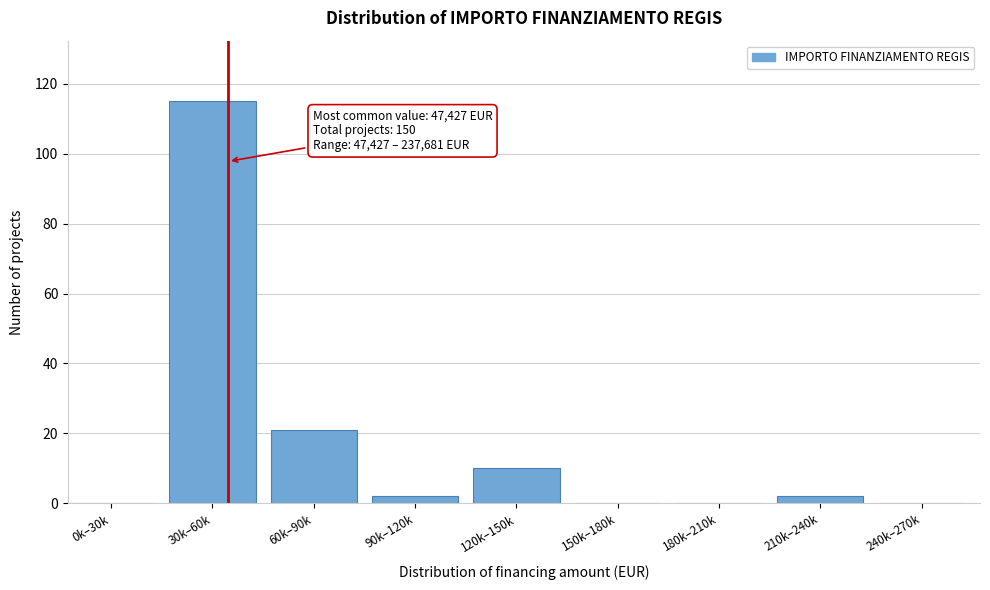

Reading left to right, list all the values displayed in this chart.

0k–30k=0	30k–60k=115	60k–90k=21	90k–120k=2	120k–150k=10	150k–180k=0	180k–210k=0	210k–240k=2	240k–270k=0